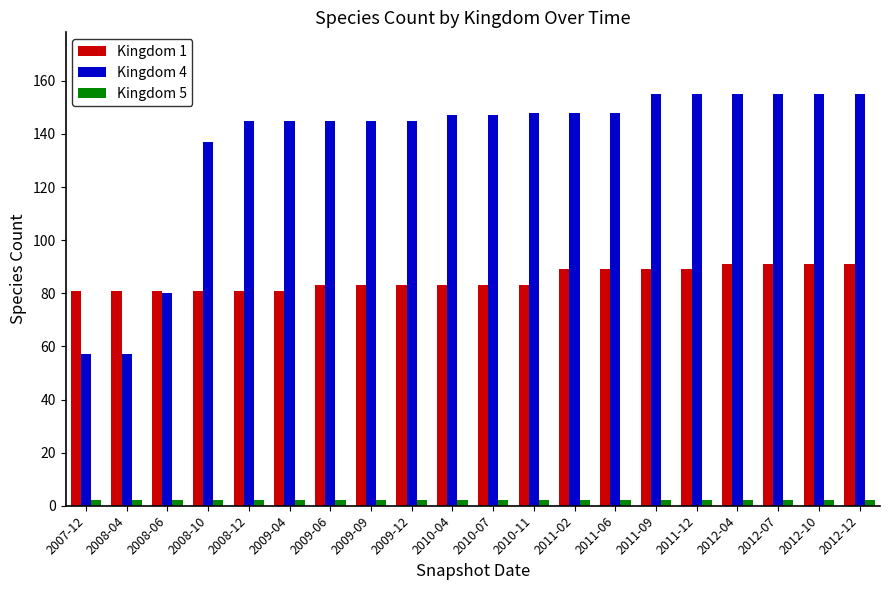

At how many categories does at least one series exceed 115?

17